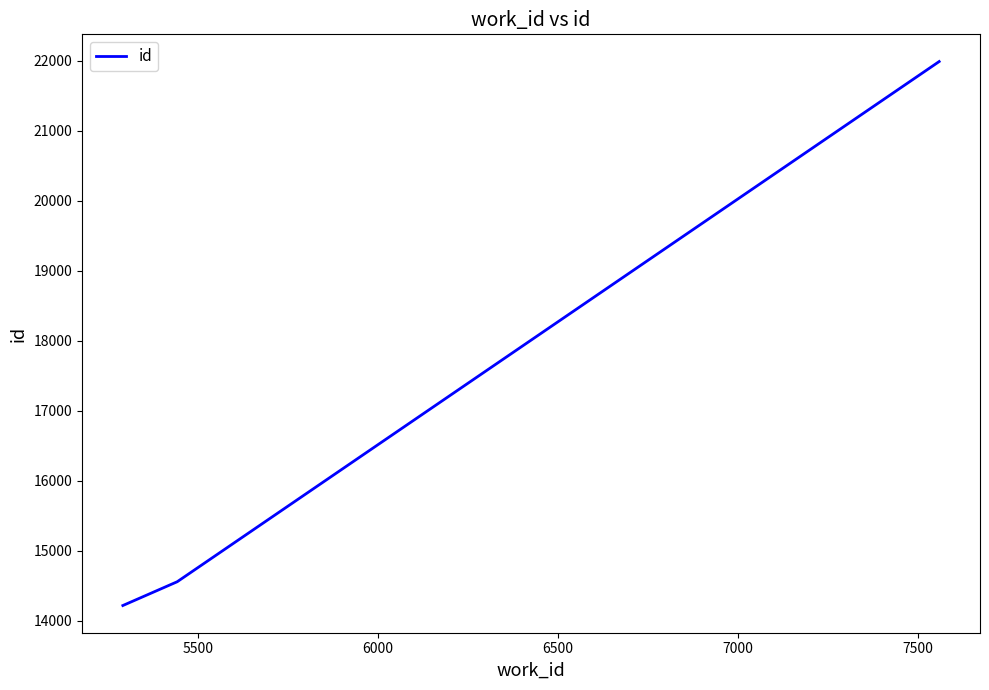

What is the smallest value displayed?

14218